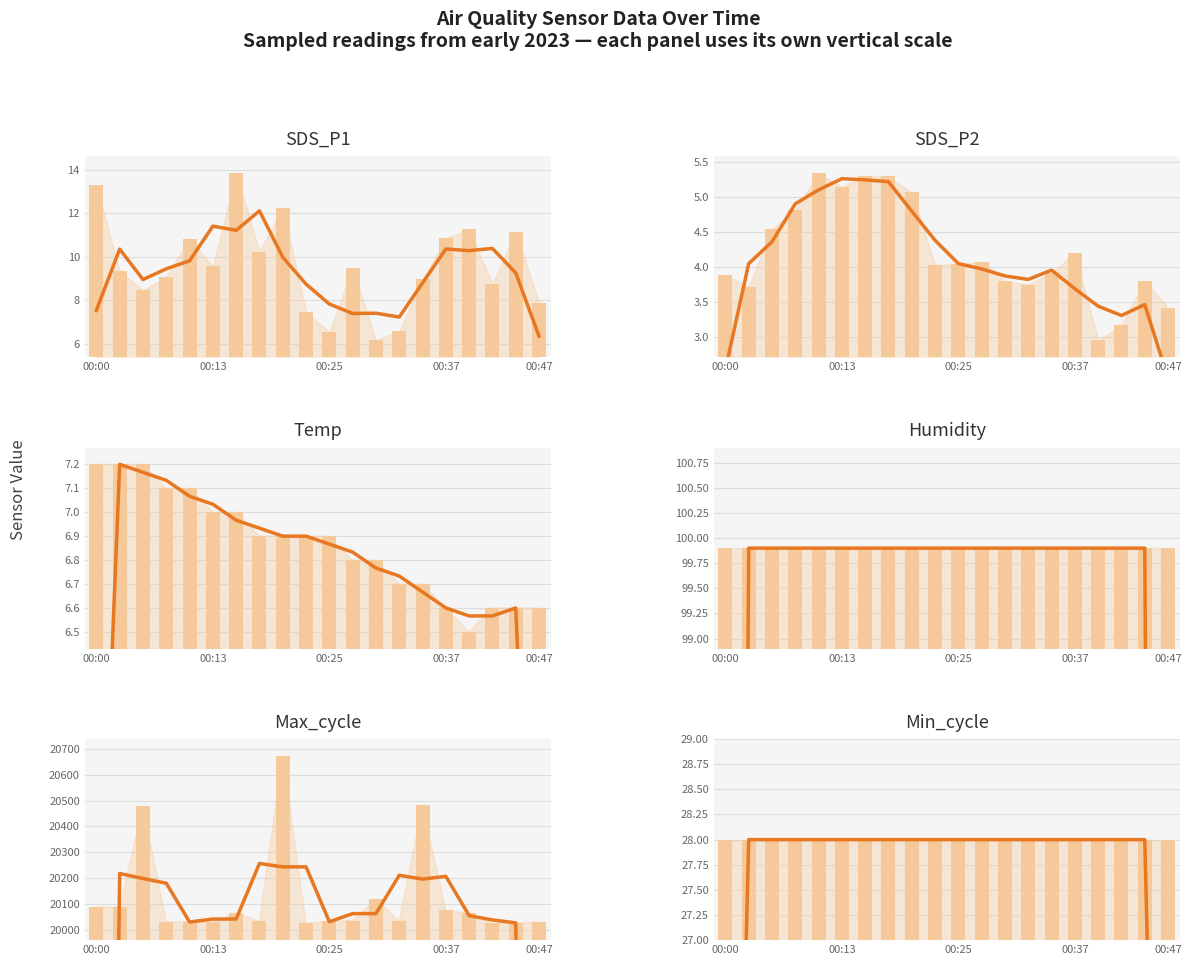

Which series has the widest spread of values?

Max_cycle